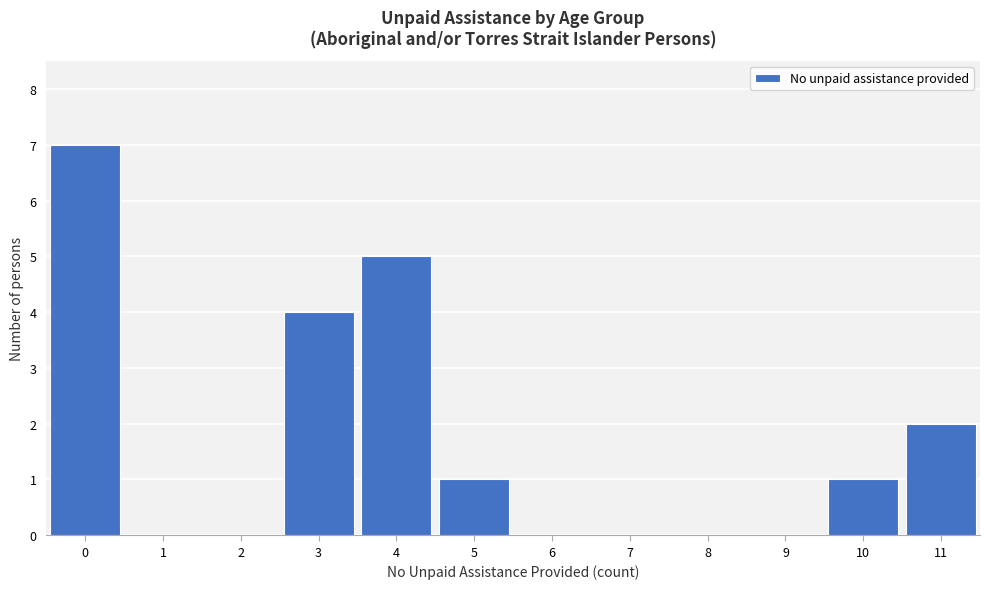

What is the height of the bar covering 9.5 to 10.5 on the x-axis? The values are not printed on the chart, so give them approximately, as read against the axis.

1